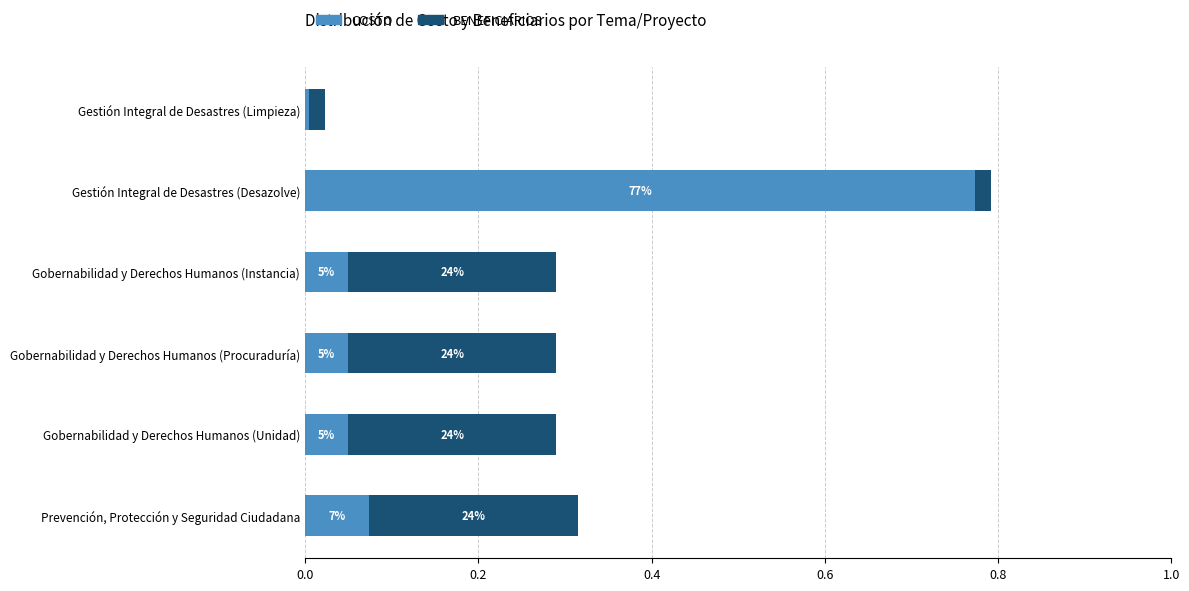

What are all the series names shown in the legend?

COSTO, BENEFICIARIOS